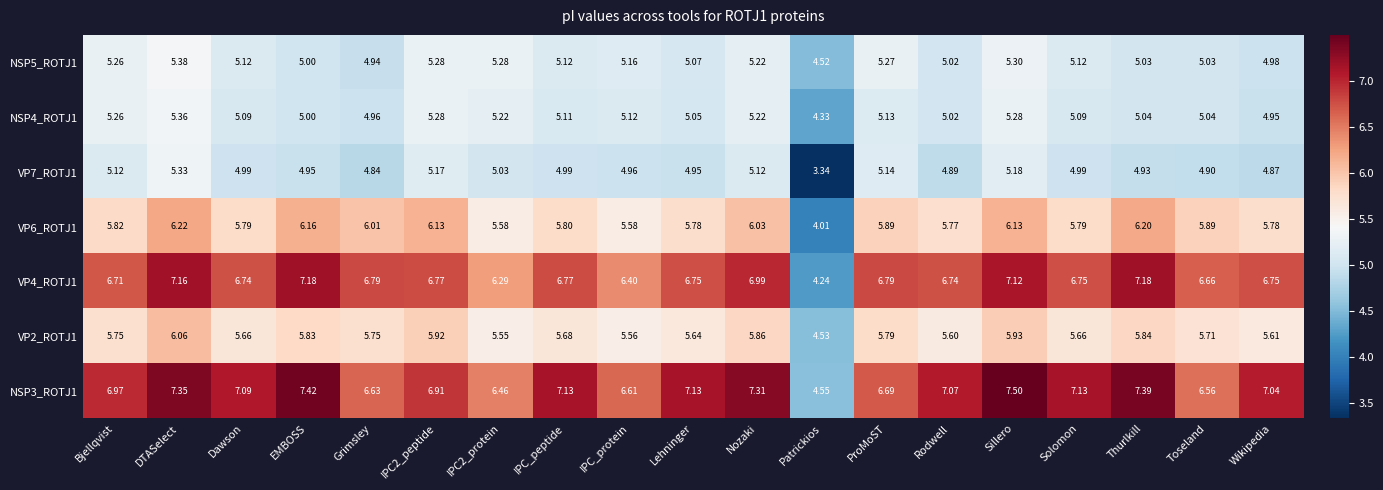

At which category is the sum across all series the highest?

DTASelect